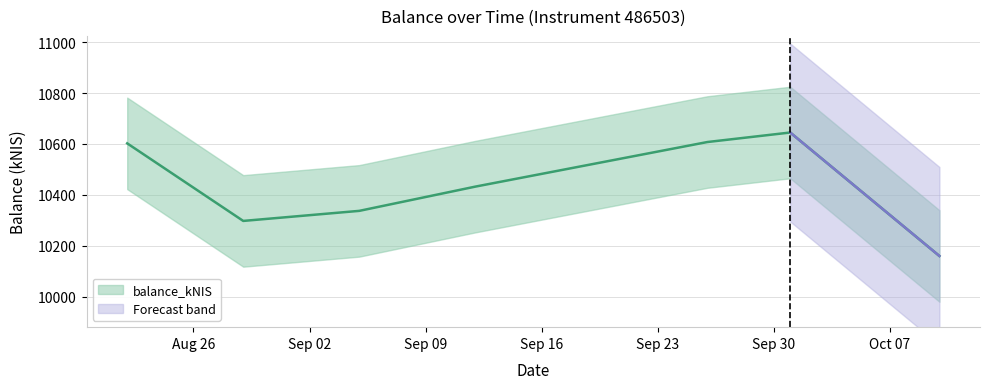

What is the change in value from 2024-09-05 to 2024-10-01?

+308.1